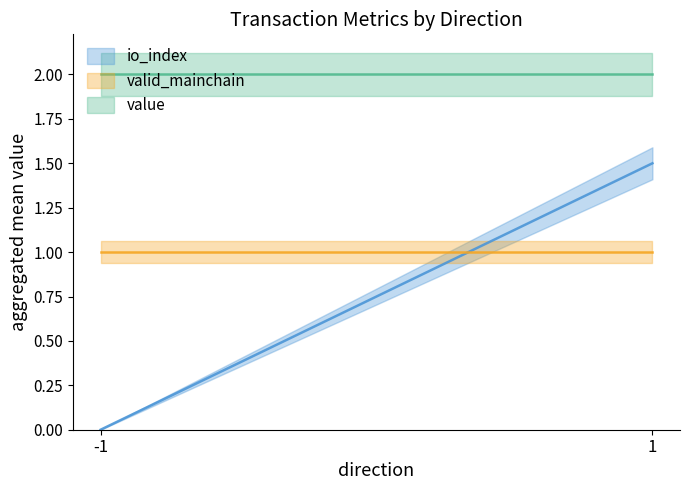

List the labels in order of value value, smallest first.

-1, 1